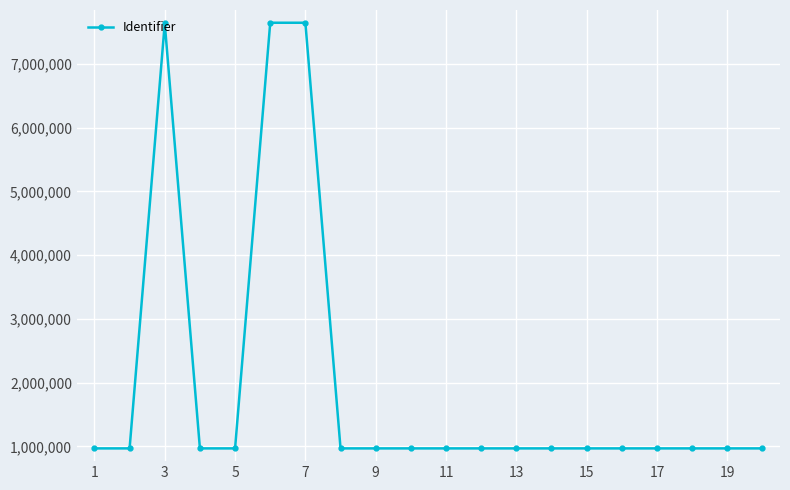

What is the smallest value displayed?

967558